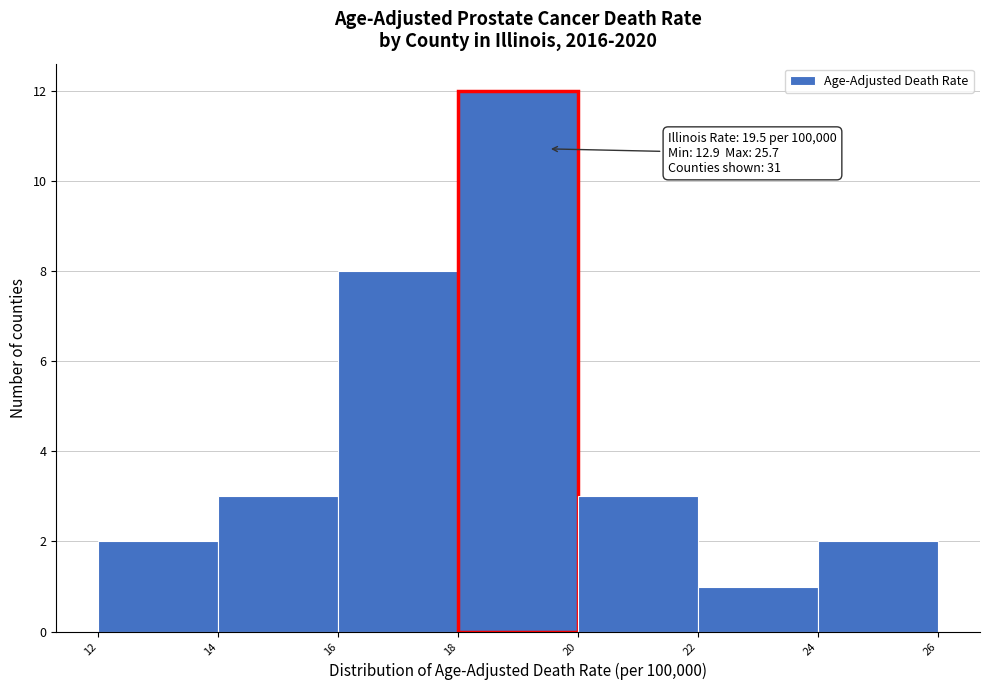

Over which range of the x-axis is the bar tallest?

18 to 20